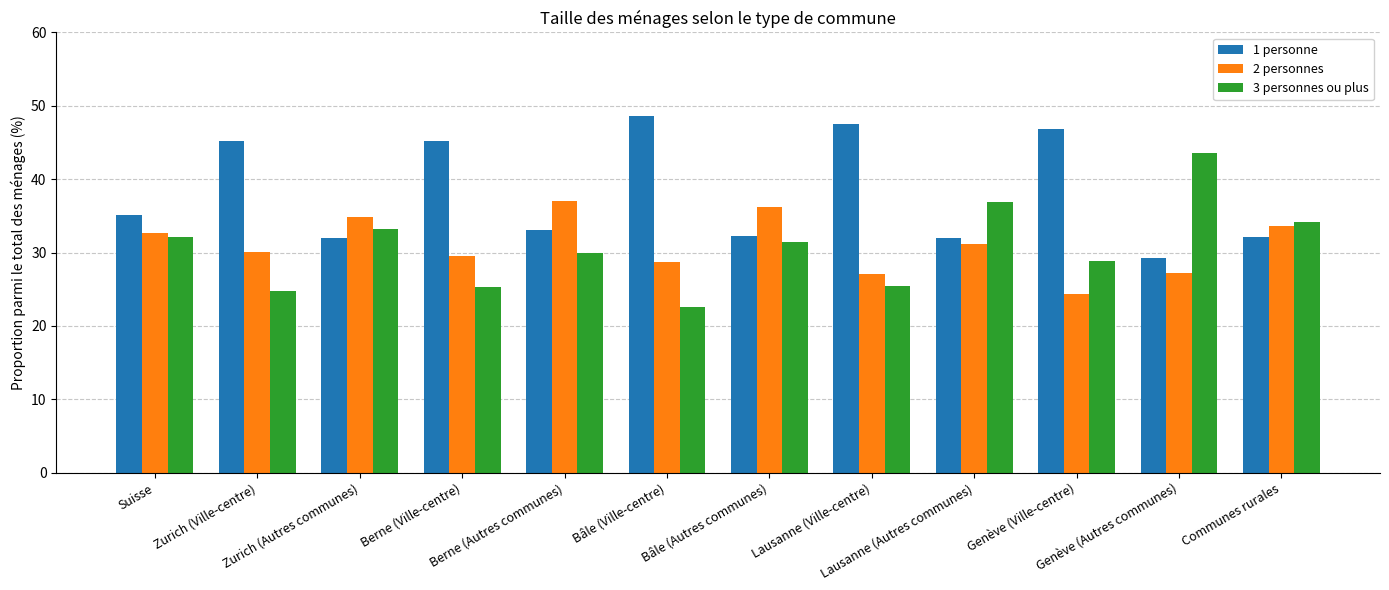

What is the label of the 2nd bar from the right?

Genève (Autres communes)